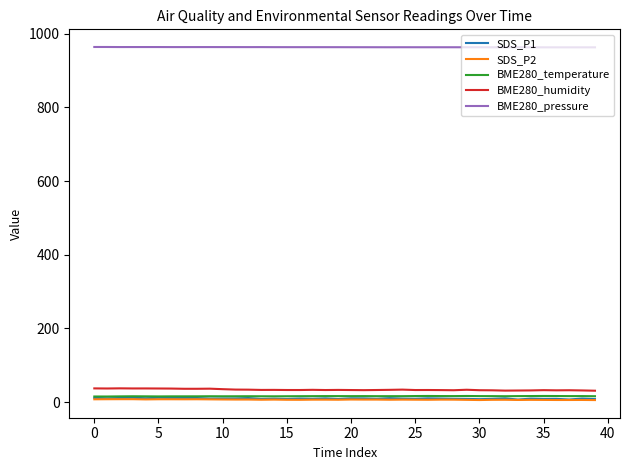

True or false: SDS_P2 and BME280_humidity cross at least once.

False